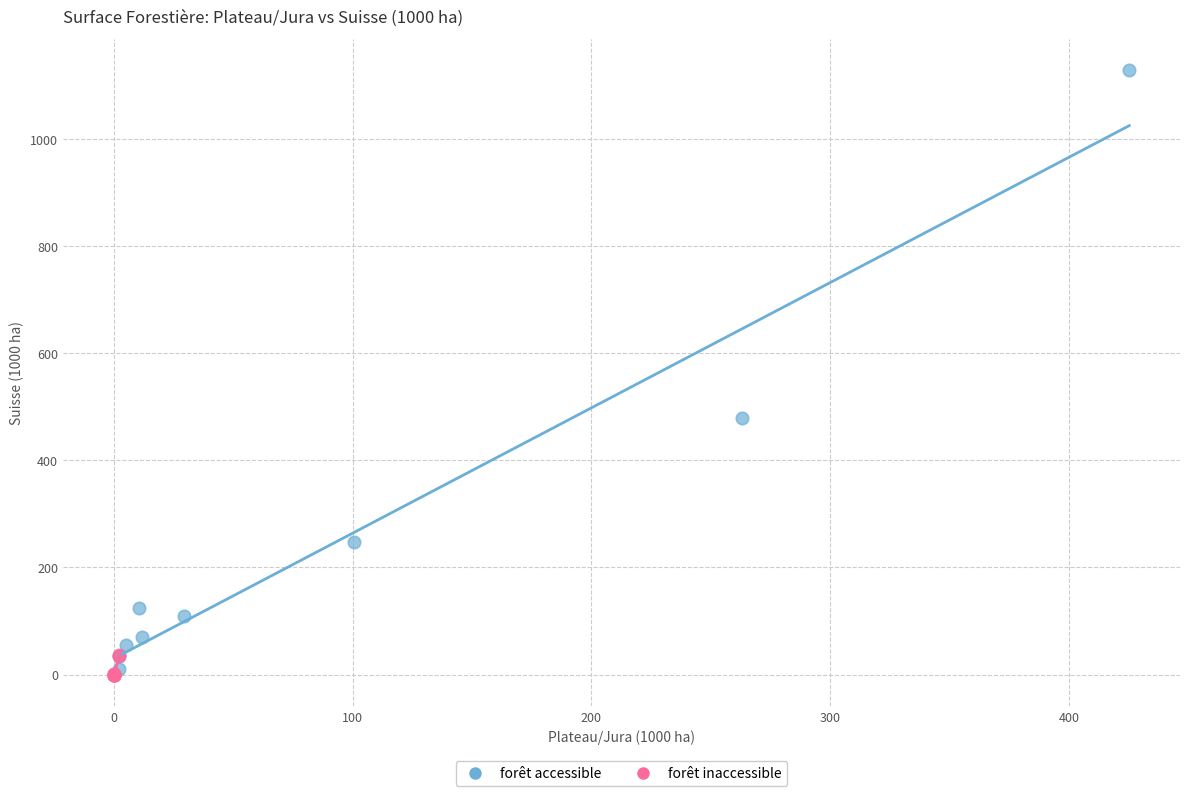

What are all the series names shown in the legend?

forêt accessible, forêt inaccessible